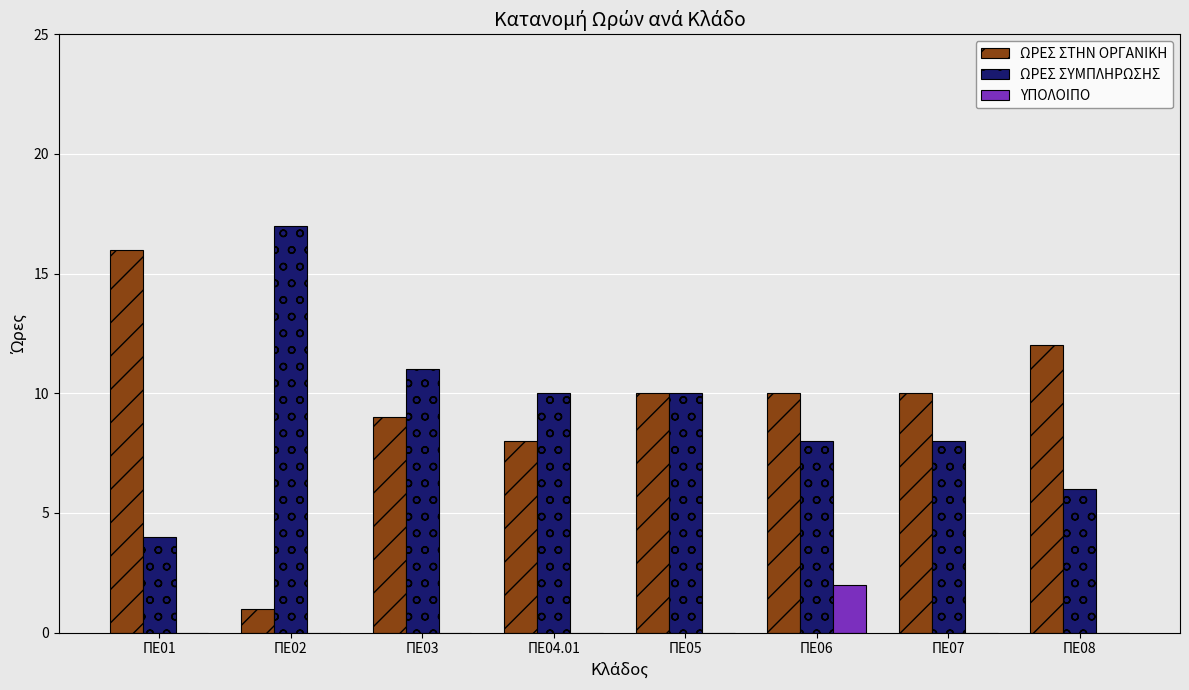

Reading left to right, extract all data points from this chart.

ΩΡΕΣ ΣΤΗΝ ΟΡΓΑΝΙΚΗ: 16	1	9	8	10	10	10	12
ΩΡΕΣ ΣΥΜΠΛΗΡΩΣΗΣ: 4	17	11	10	10	8	8	6
ΥΠΟΛΟΙΠΟ: 0	0	0	0	0	2	0	0